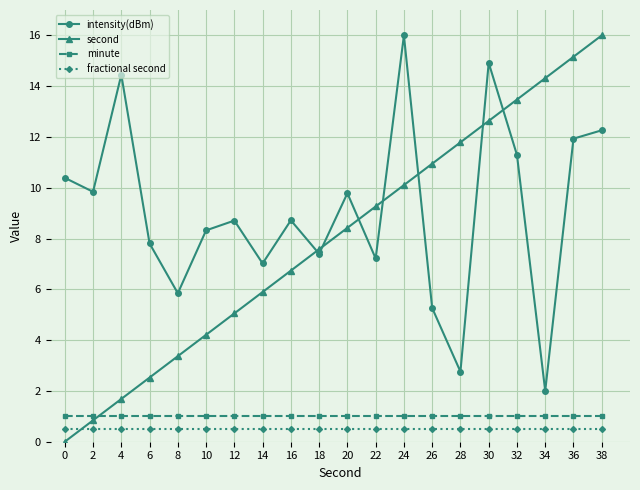

At which label does second first exceed 8?

20